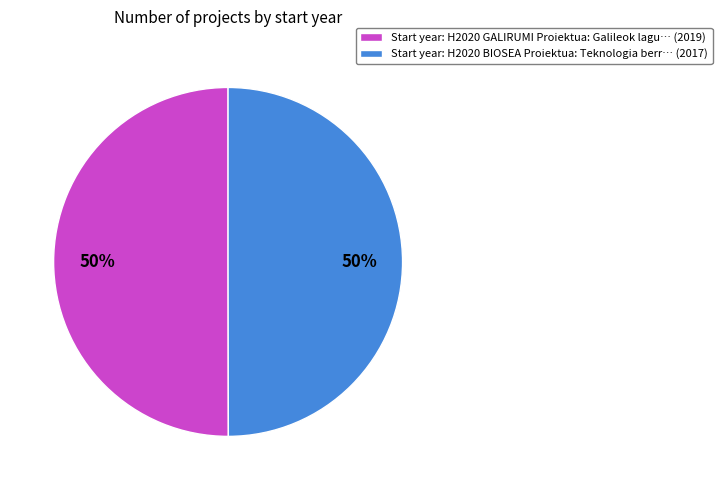

To the nearest percent, what is the average slice percentage?

50%